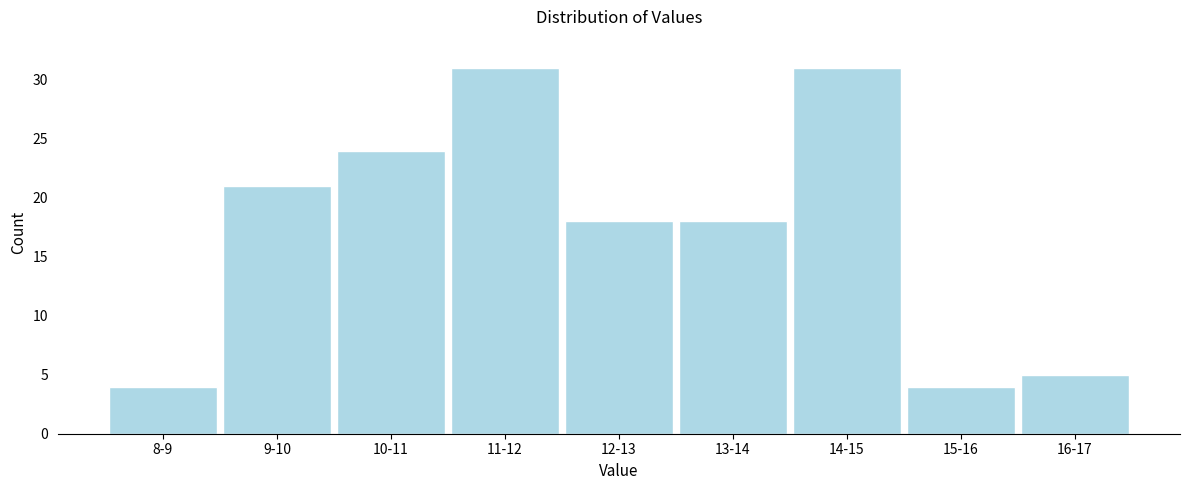

Reading right to left, what are all the values shown in this chart?

5	4	31	18	18	31	24	21	4